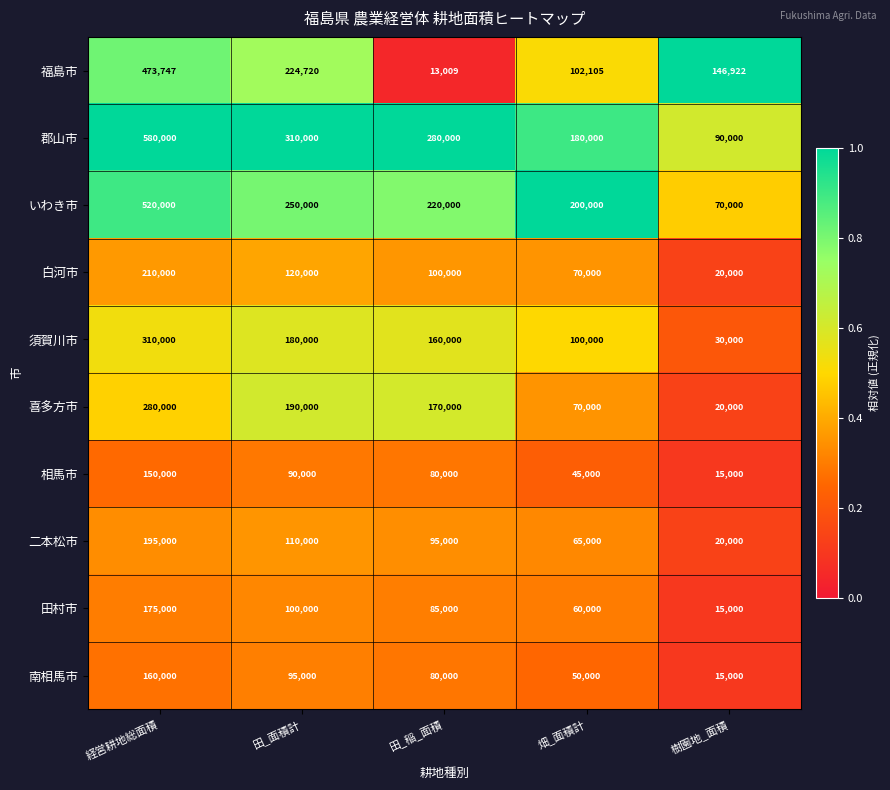

What is the sum of all 郡山市 values?

1440000